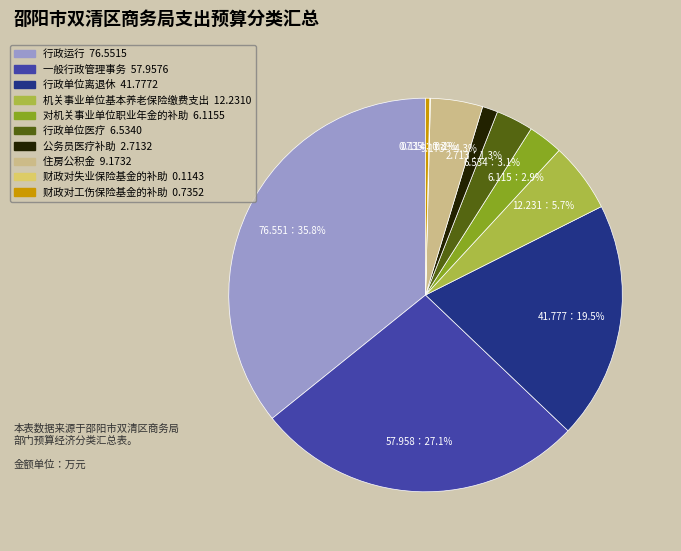

To the nearest percent, what is the difference between the largest and smallest slice percentages?

36%